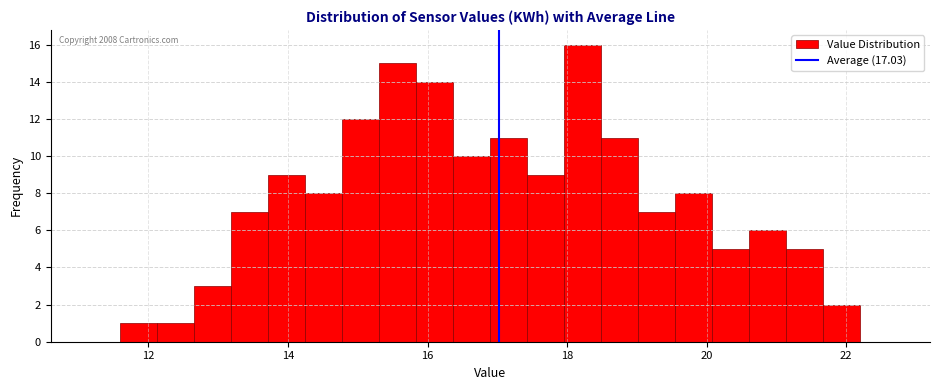

Read against the x-axis, roughly where is the centre of the tallest bar?

18.2